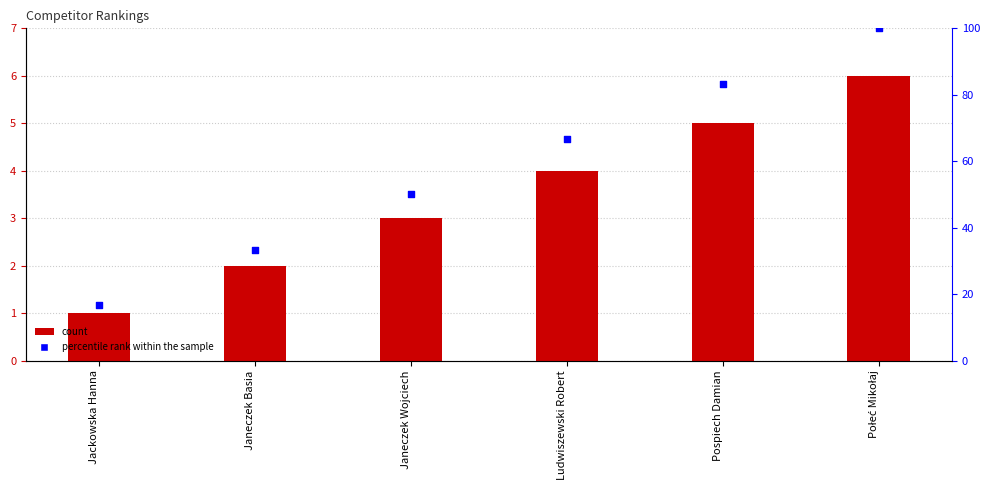

At which category is the sum across all series the highest?

Połeć Mikołaj